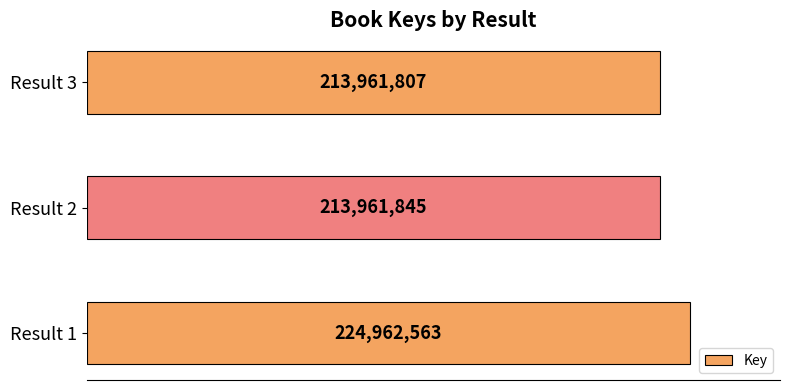

How many data points are above 213961845?

1